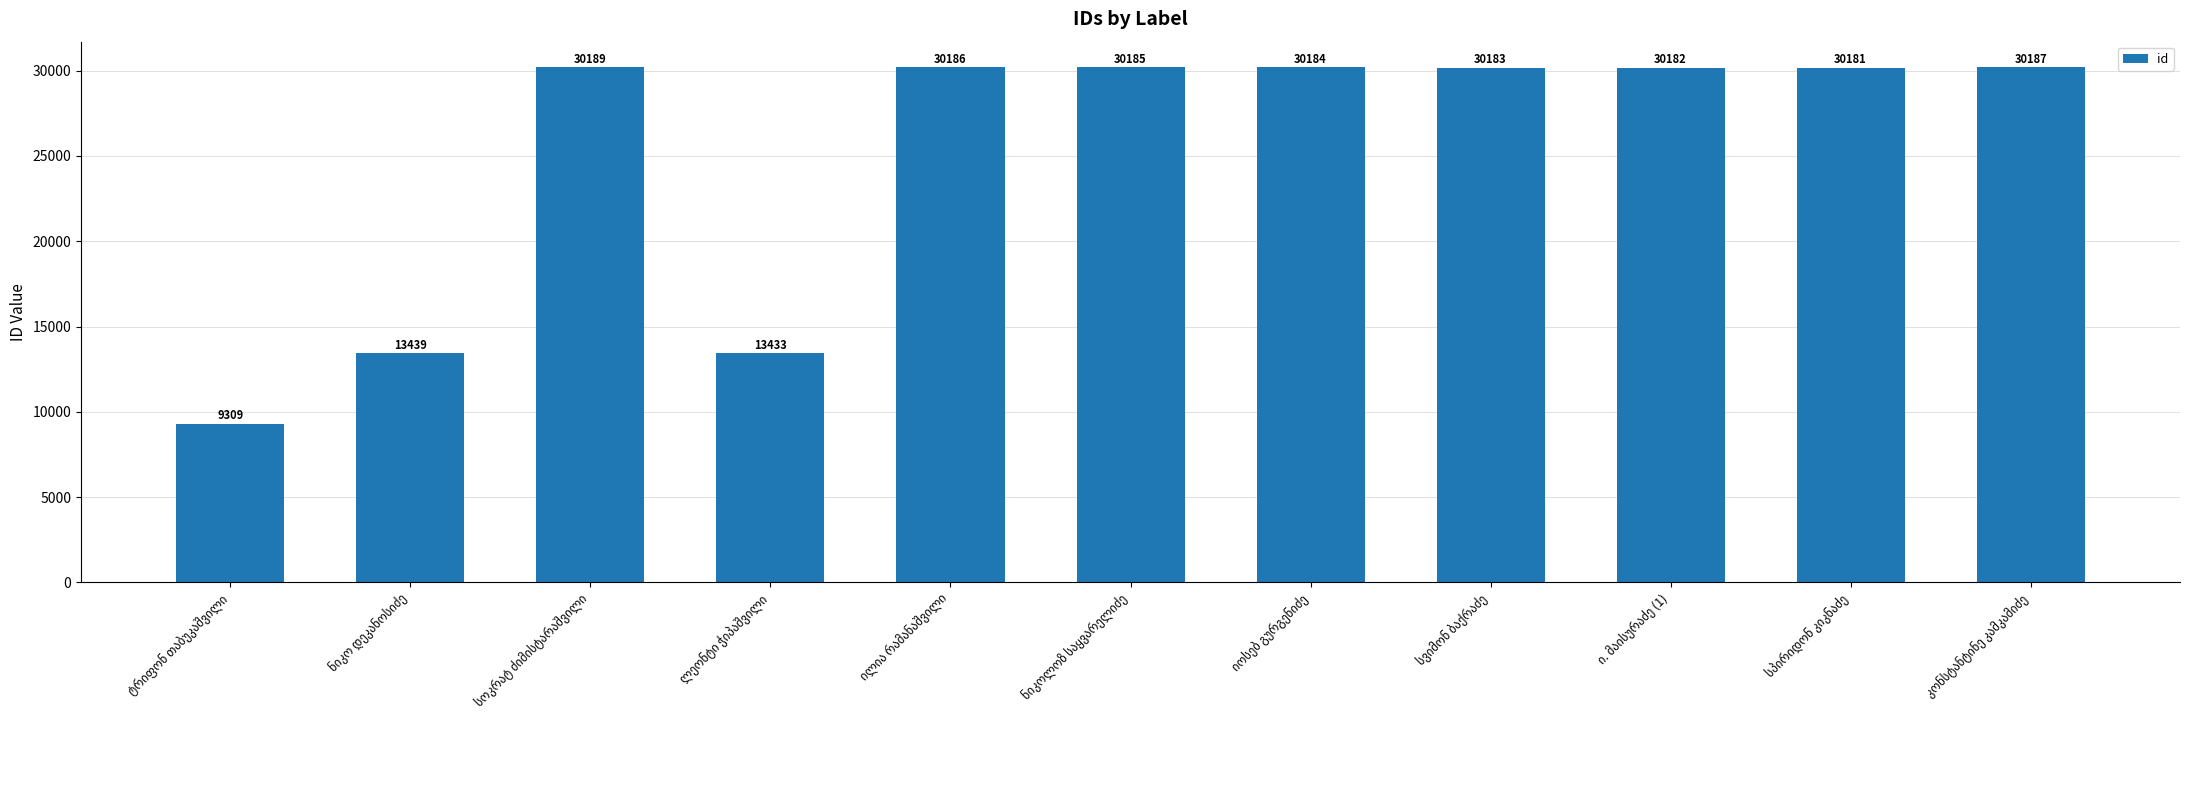

How many bars are there in total?

11